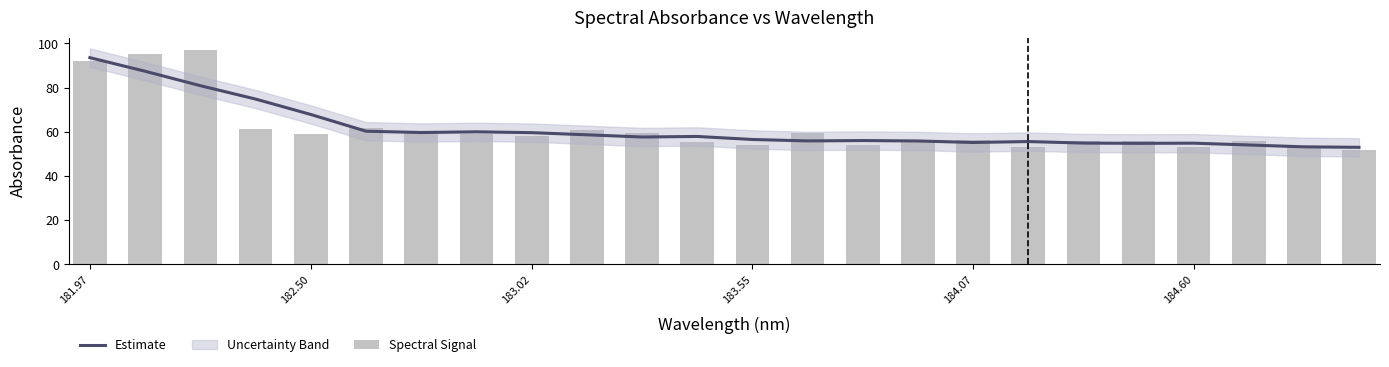

Which series has the largest total across all categories?

Spectral Signal